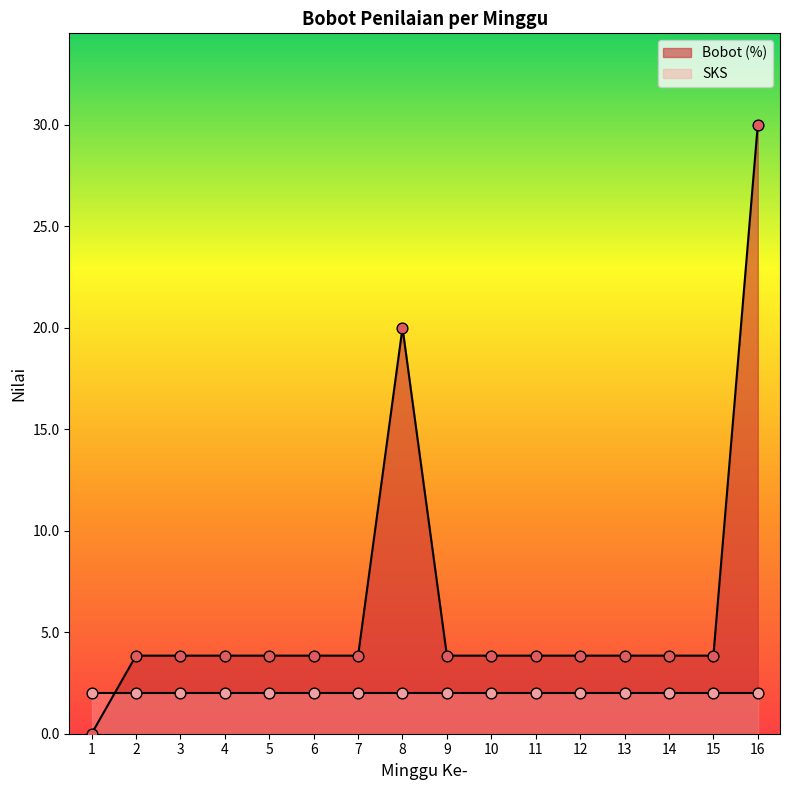

Between 11 and 3, which is larger?

11